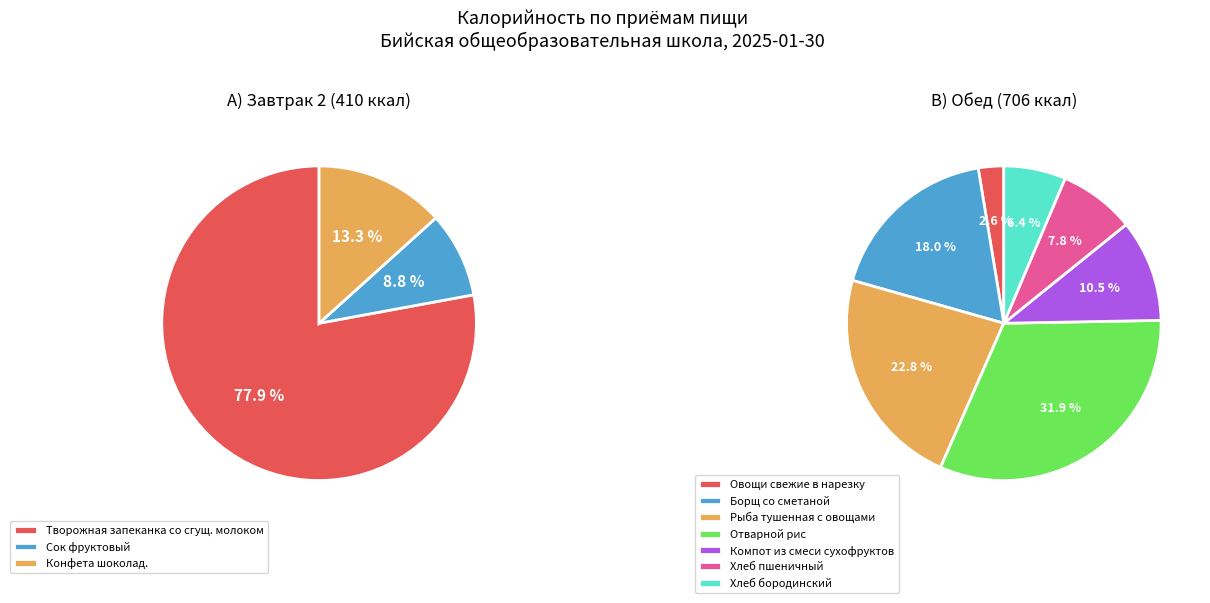

Count the number of slices in the pie.

10